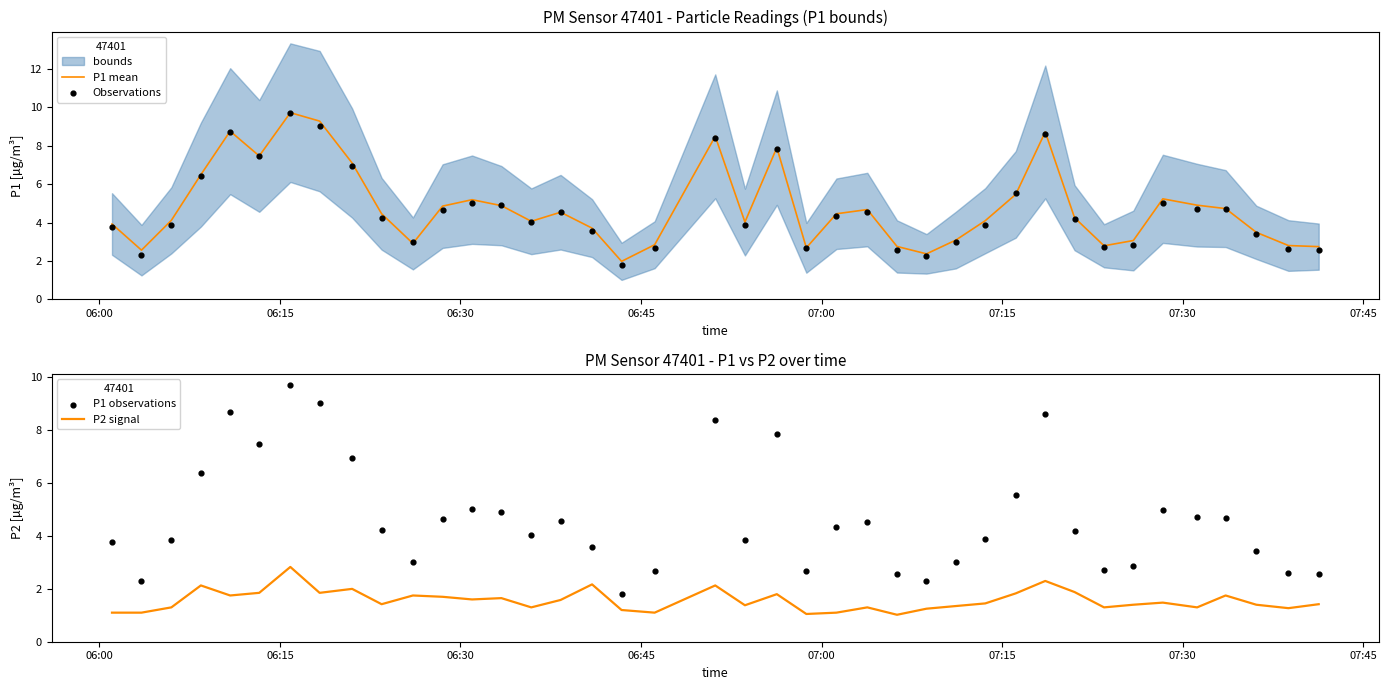

Which series reaches the maximum Y coordinate?

P1 mean